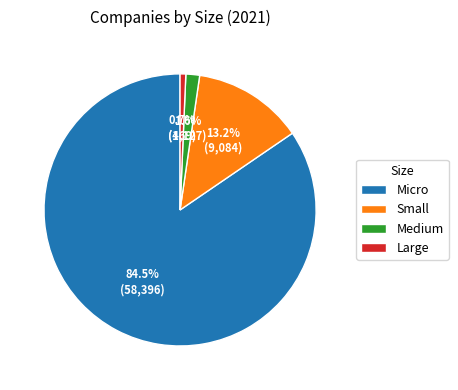

What is the largest slice in the pie chart?

Micro